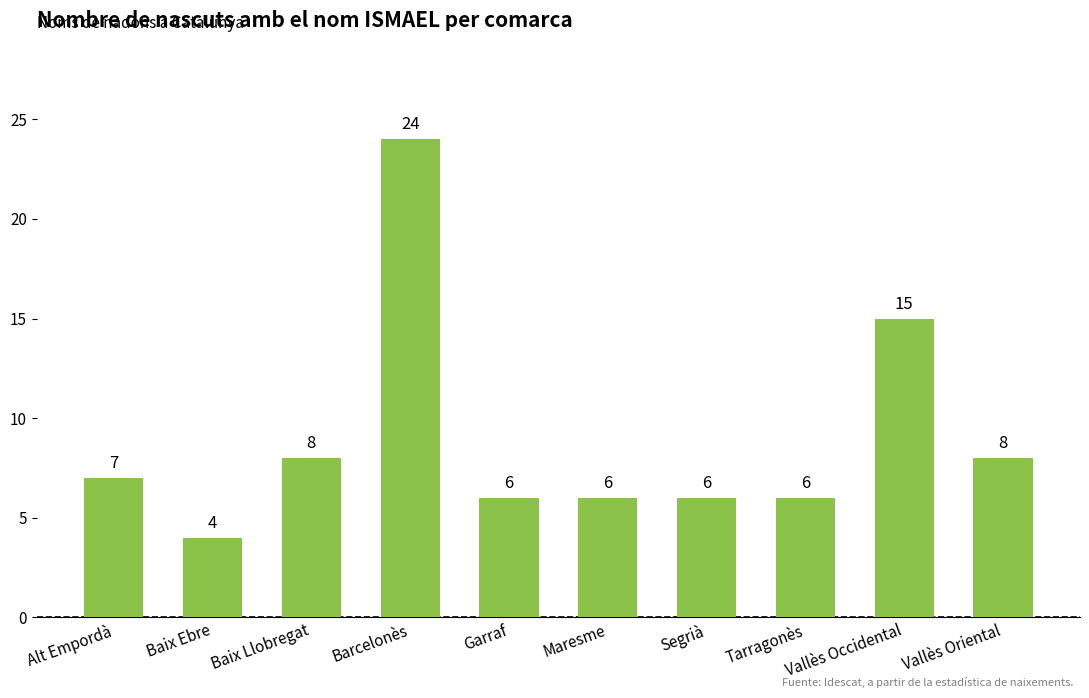

How many categories are shown in the chart?

10